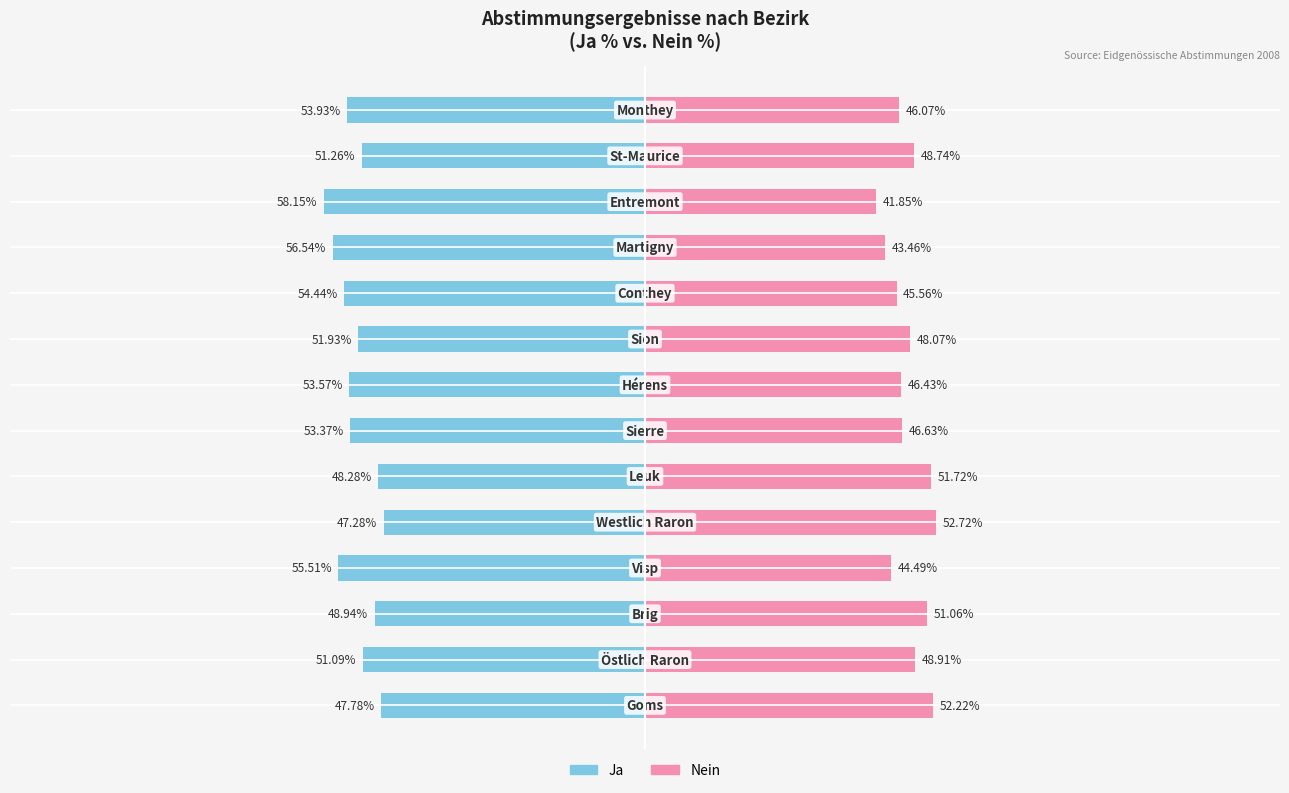

How many series are shown in this chart?

2